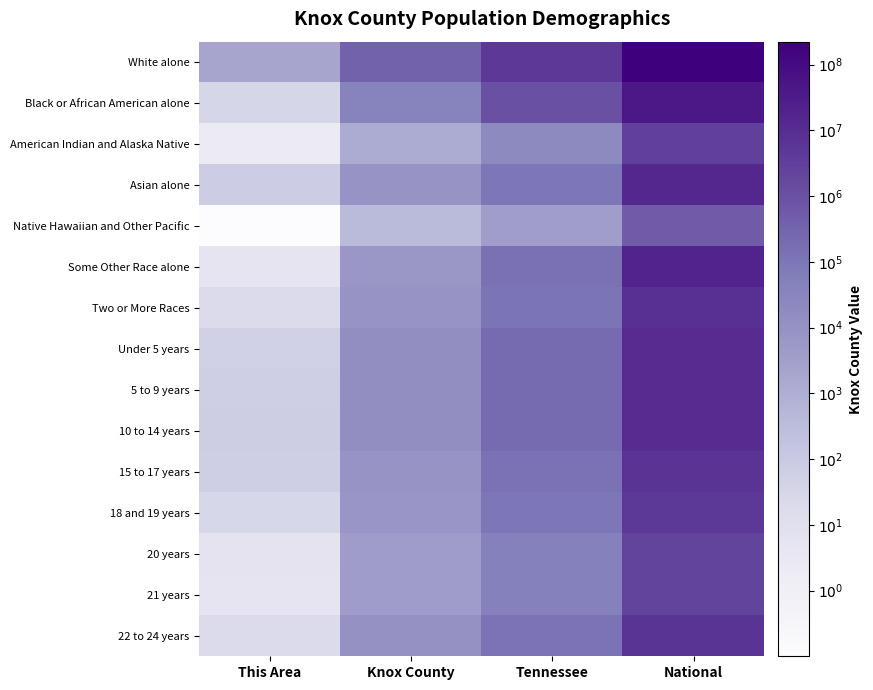

Reading left to right, extract all data points from this chart.

White alone: This Area=3.3	Knox County=5.6	Tennessee=6.7	National=8.3
Black or African American alone: This Area=1.5	Knox County=4.6	Tennessee=6.0	National=7.6
American Indian and Alaska Native: This Area=0.3	Knox County=3.1	Tennessee=4.3	National=6.5
Asian alone: This Area=1.9	Knox County=3.9	Tennessee=5.0	National=7.2
Native Hawaiian and Other Pacific: This Area=-1.0	Knox County=2.6	Tennessee=3.6	National=5.7
Some Other Race alone: This Area=0.7	Knox County=3.8	Tennessee=5.2	National=7.3
Two or More Races: This Area=1.3	Knox County=3.9	Tennessee=5.0	National=7.0
Under 5 years: This Area=1.7	Knox County=4.1	Tennessee=5.3	National=7.0
5 to 9 years: This Area=1.8	Knox County=4.1	Tennessee=5.3	National=7.0
10 to 14 years: This Area=1.8	Knox County=4.1	Tennessee=5.3	National=7.0
15 to 17 years: This Area=1.8	Knox County=3.9	Tennessee=5.1	National=6.8
18 and 19 years: This Area=1.5	Knox County=3.8	Tennessee=5.0	National=6.7
20 years: This Area=0.8	Knox County=3.6	Tennessee=4.7	National=6.4
21 years: This Area=0.7	Knox County=3.6	Tennessee=4.6	National=6.3
22 to 24 years: This Area=1.2	Knox County=4.0	Tennessee=5.1	National=6.8